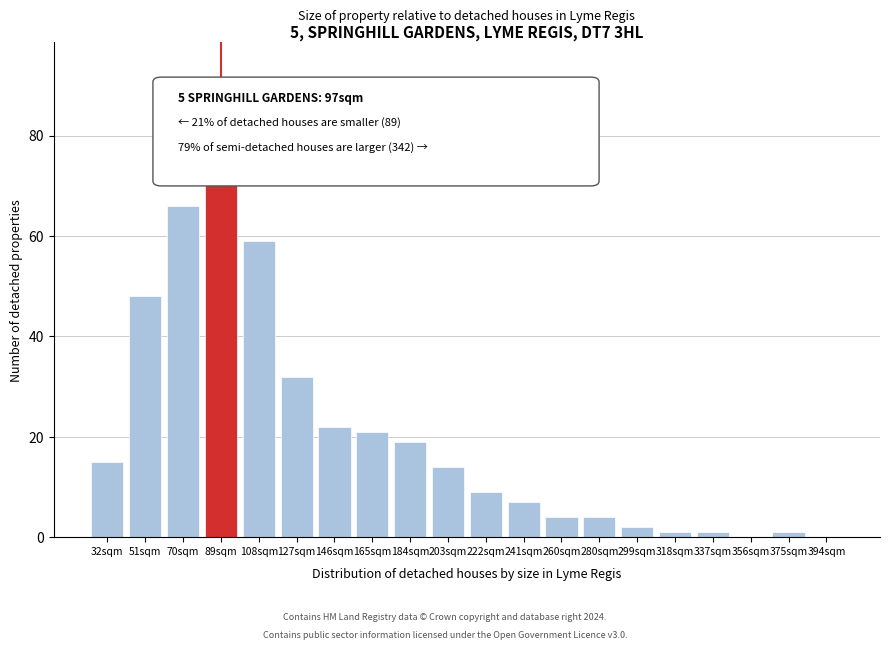

Reading right to left, what are all the values shown in this chart?

394sqm=0	375sqm=1	356sqm=0	337sqm=1	318sqm=1	299sqm=2	280sqm=4	260sqm=4	241sqm=7	222sqm=9	203sqm=14	184sqm=19	165sqm=21	146sqm=22	127sqm=32	108sqm=59	89sqm=73	70sqm=66	51sqm=48	32sqm=15